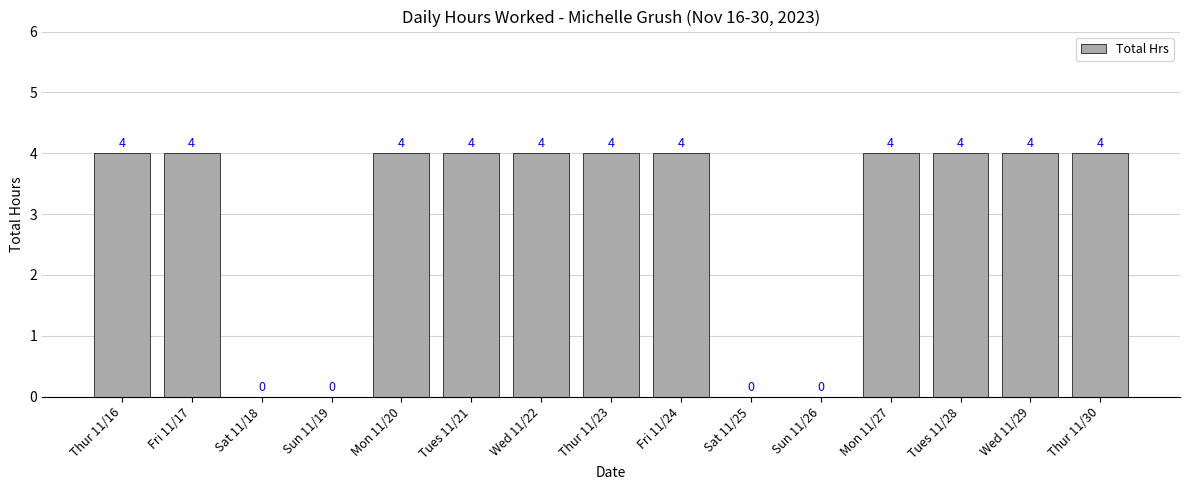

Is it true that the value at Sun 11/19 is 0?

True